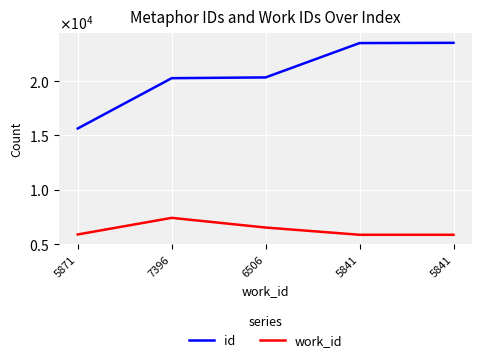

Does the chart have visible grid lines?

Yes